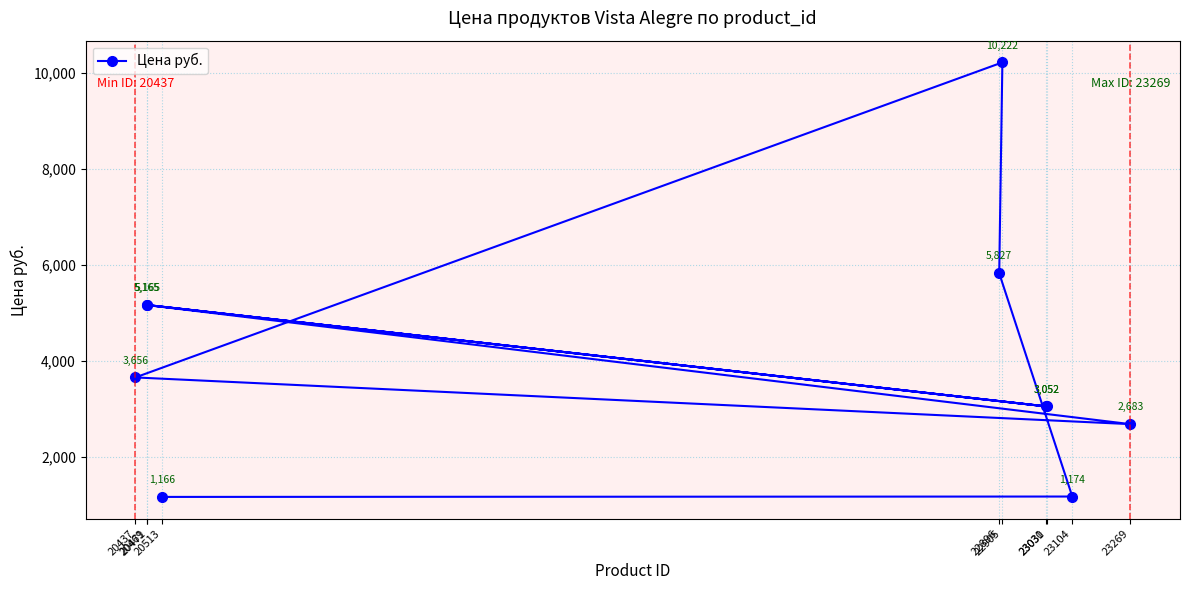

At which label is the value closest to 5694?

22896